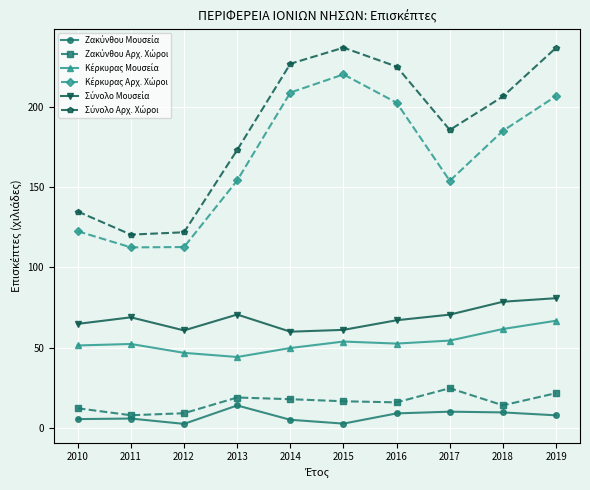

What is the difference between the highest and lowest values at 2017?

175.5